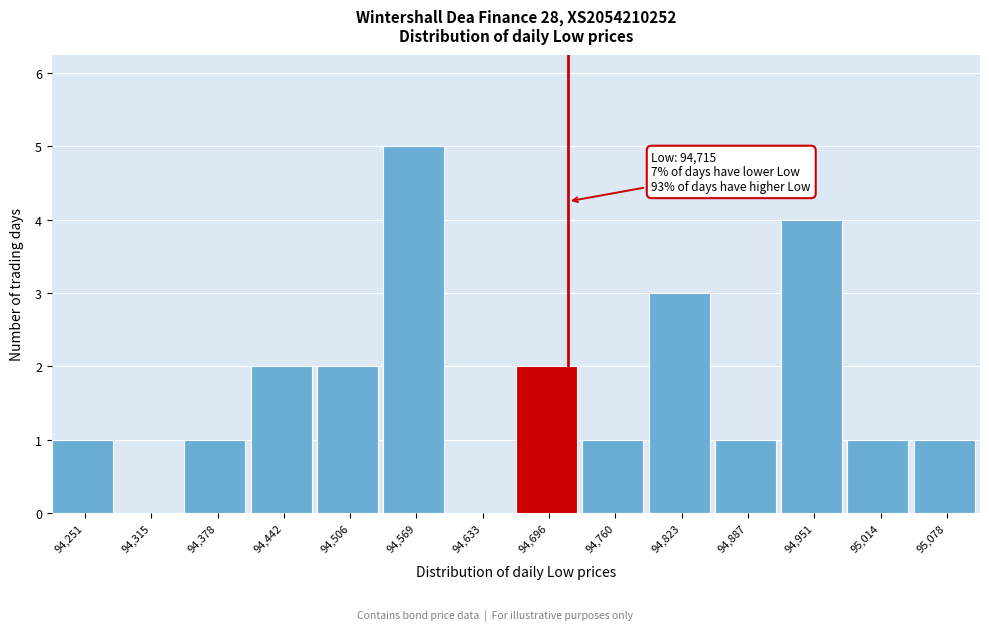

Over which range of the x-axis is the bar tallest?

94540 to 94600